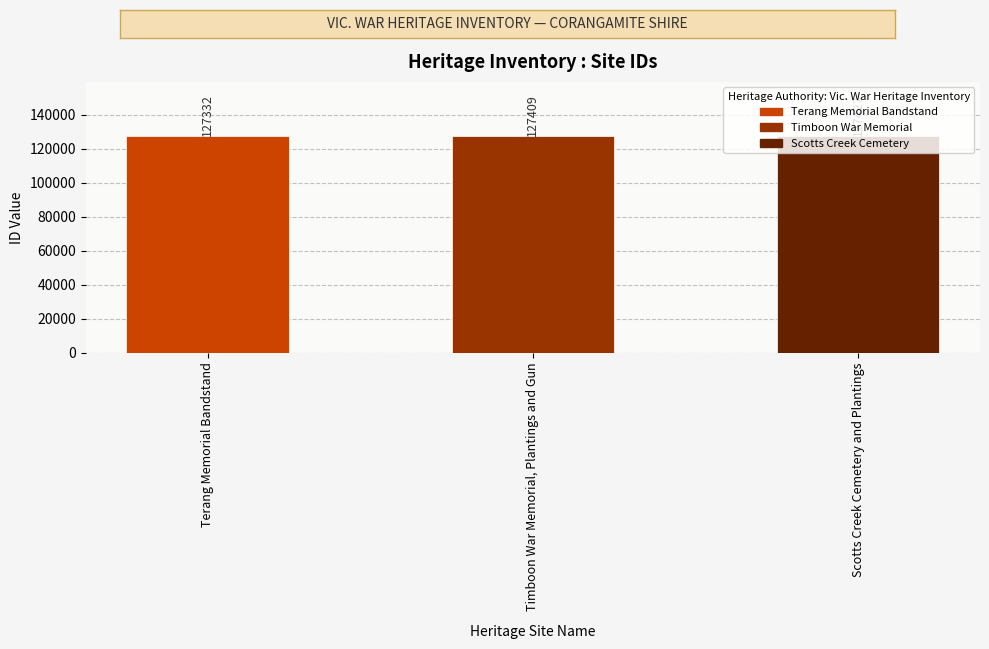

How many series are shown in this chart?

1